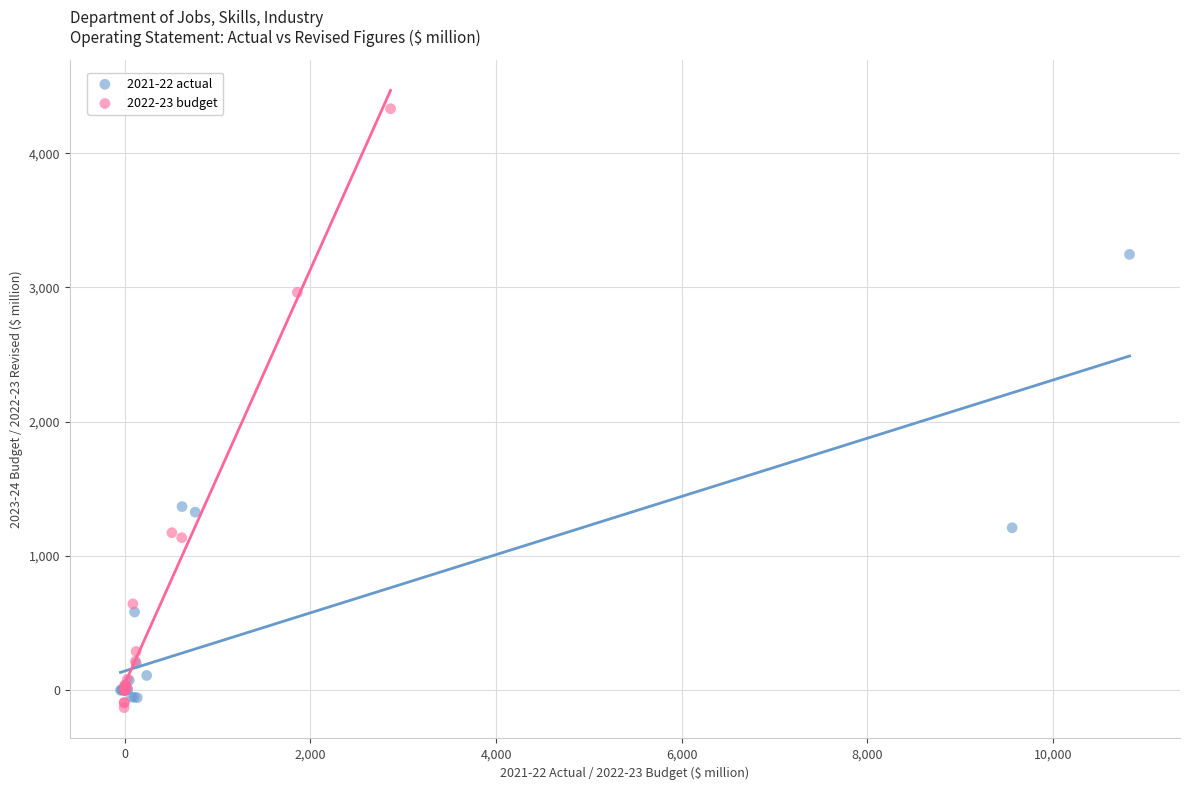

Which series has the widest spread of Y values?

2022-23 budget